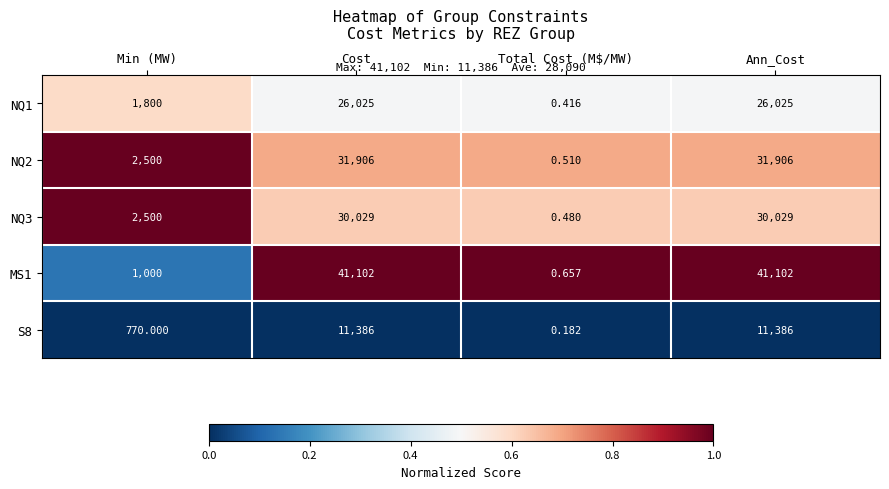

What is the spread (max minus min) of values at Cost?

29716.0